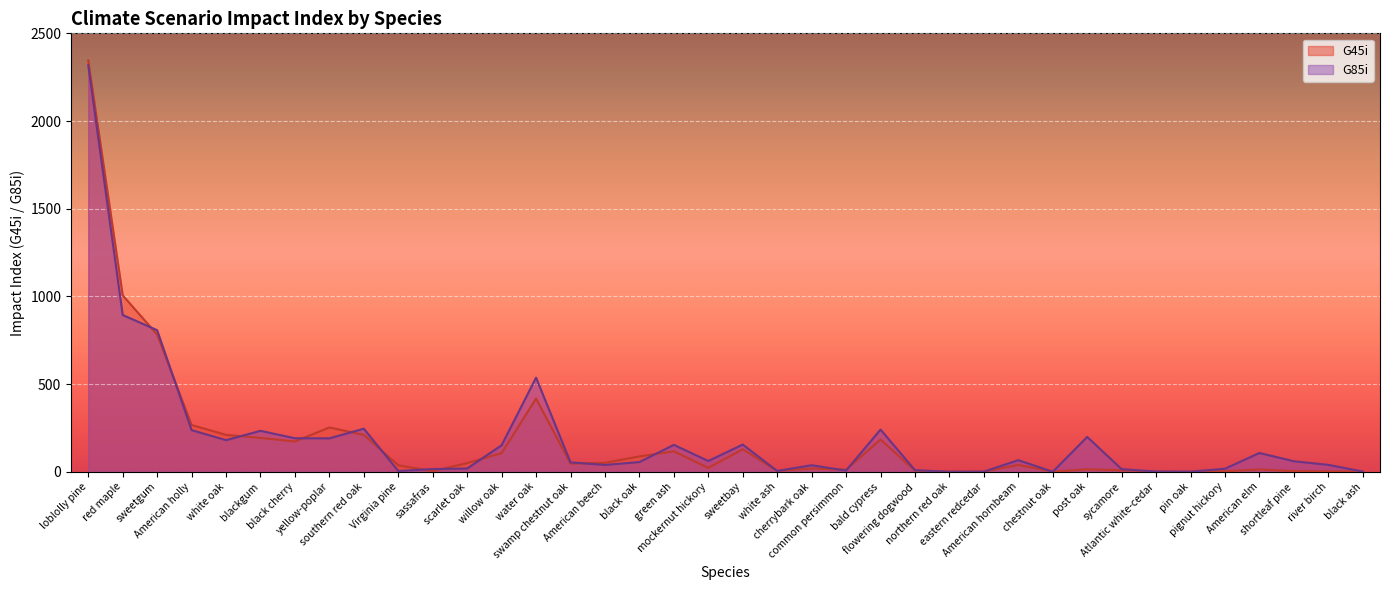

What is the value of the G45i point at the 19th from the left?

22.4